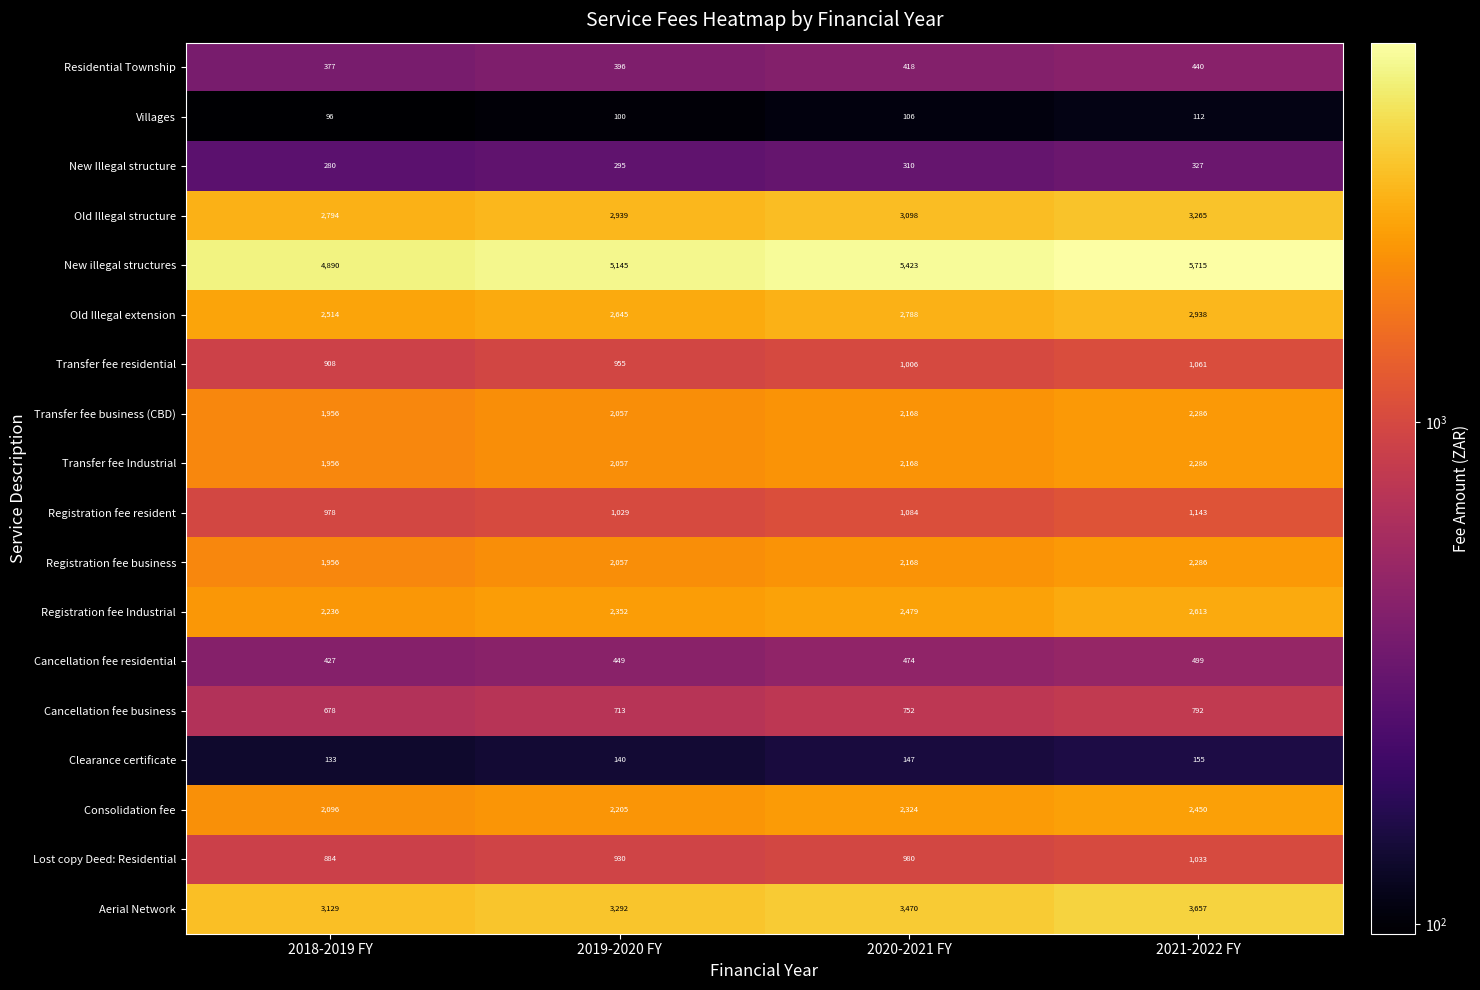

Count the Old Illegal structure values in the range 2939 to 3265.

3